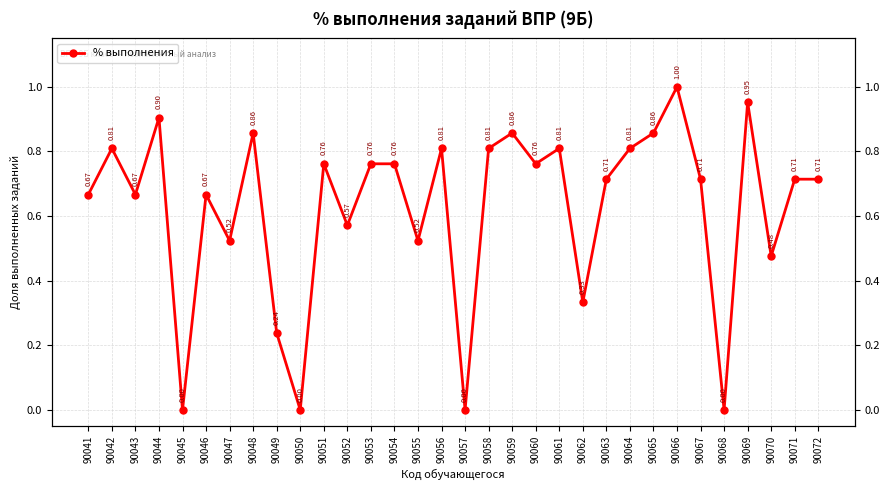

Reading left to right, extract all data points from this chart.

90041=0.7	90042=0.8	90043=0.7	90044=0.9	90045=0.0	90046=0.7	90047=0.5	90048=0.9	90049=0.2	90050=0.0	90051=0.8	90052=0.6	90053=0.8	90054=0.8	90055=0.5	90056=0.8	90057=0.0	90058=0.8	90059=0.9	90060=0.8	90061=0.8	90062=0.3	90063=0.7	90064=0.8	90065=0.9	90066=1.0	90067=0.7	90068=0.0	90069=1.0	90070=0.5	90071=0.7	90072=0.7